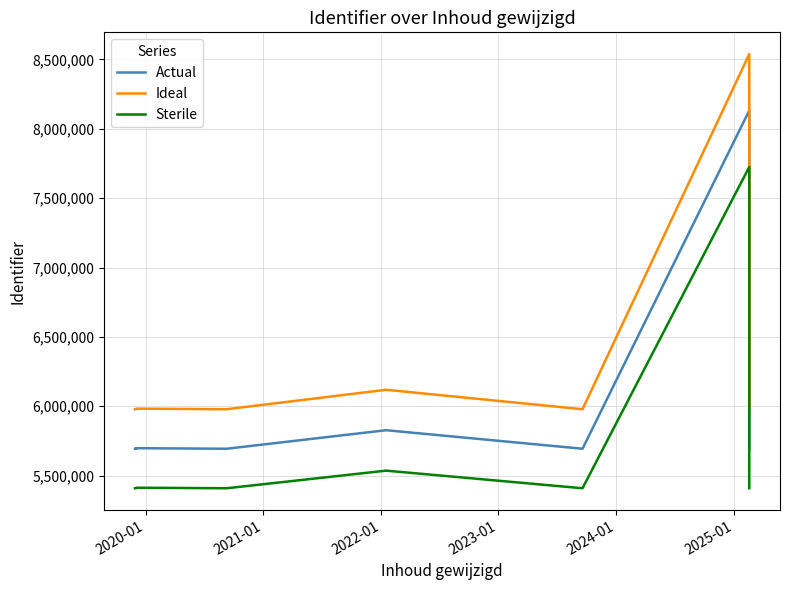

The Actual series shows 5698073.0 at 2021-01. True or false?

True